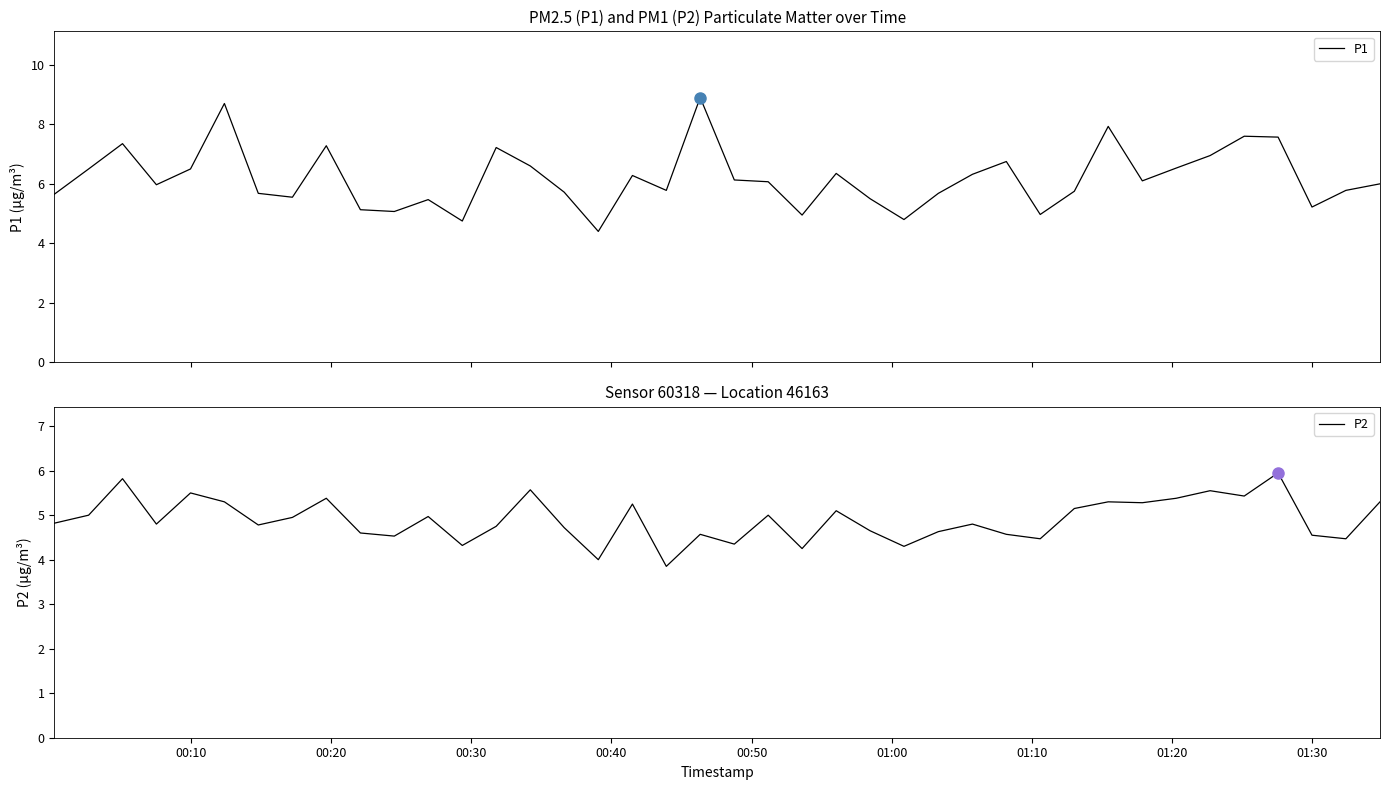

What is the average value of the P1 series?

6.2